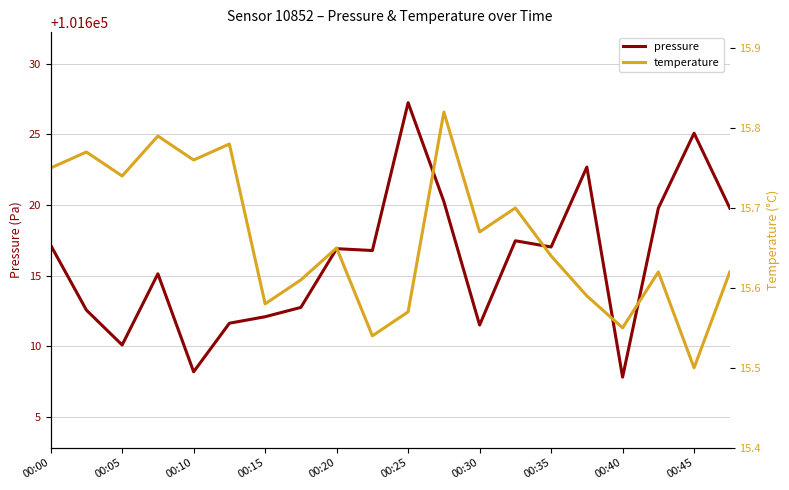

Reading left to right, what are all the values shown in this chart?

pressure: 101617.2	101612.6	101610.1	101615.1	101608.2	101611.6	101612.1	101612.8	101616.9	101616.8	101627.2	101620.2	101611.5	101617.5	101617.0	101622.7	101607.8	101619.8	101625.1	101619.8
temperature: 15.8	15.8	15.7	15.8	15.8	15.8	15.6	15.6	15.7	15.5	15.6	15.8	15.7	15.7	15.6	15.6	15.6	15.6	15.5	15.6